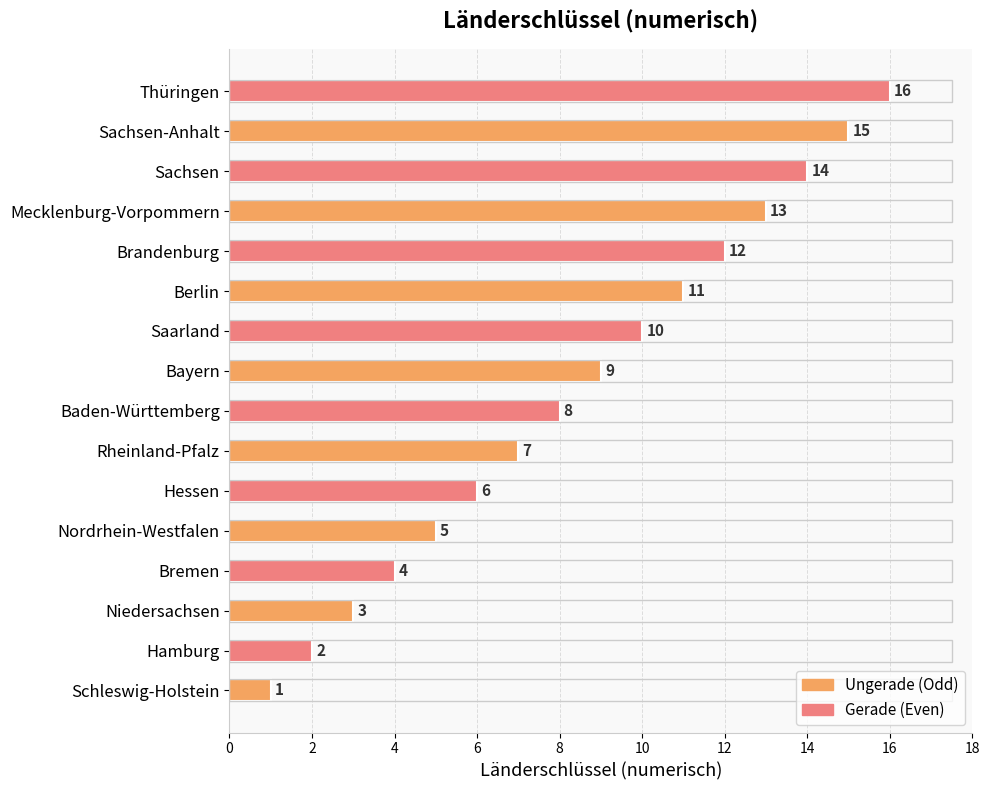

At which label is the value closest to 8?

Baden-Württemberg